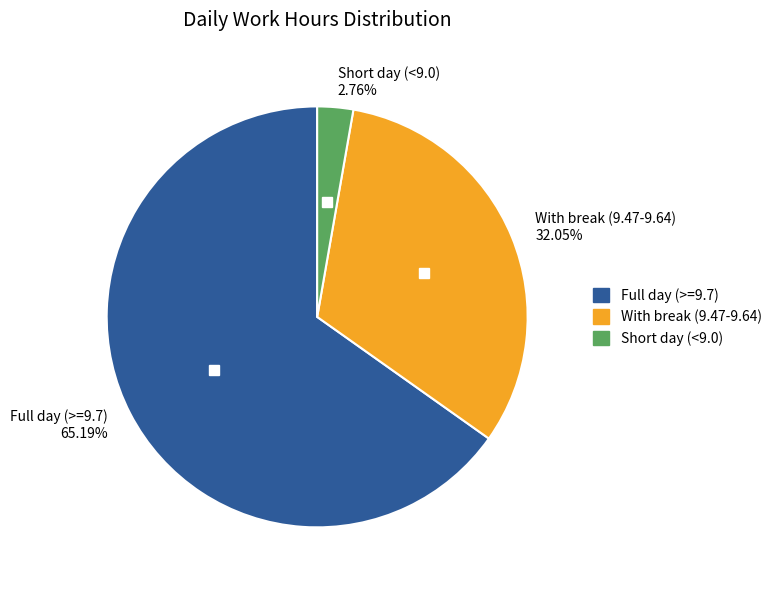

Count the number of slices in the pie.

3